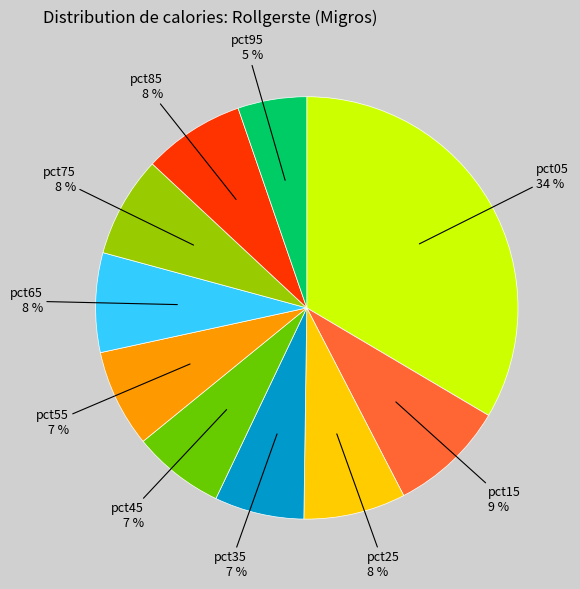

Is it true that pct15 is 1% of the pie?

False